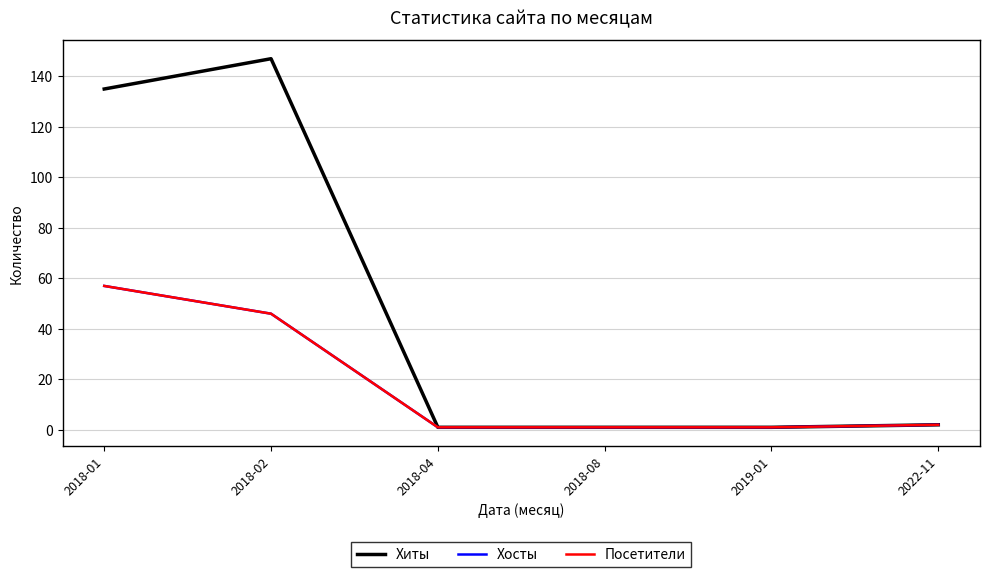

Does the chart display data point markers on the line(s)?

No